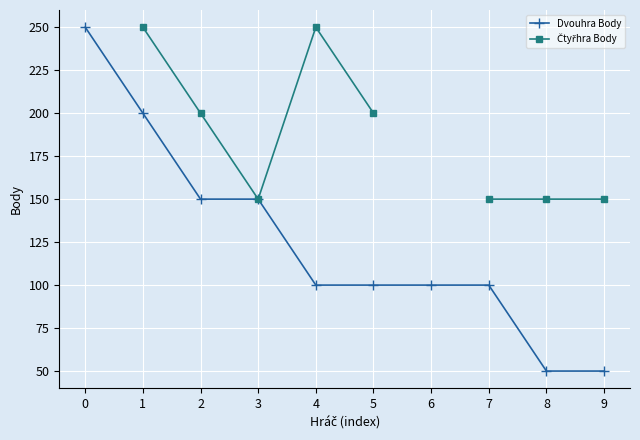

List the labels in order of Dvouhra Body value, largest first.

0, 1, 2, 3, 4, 5, 6, 7, 8, 9